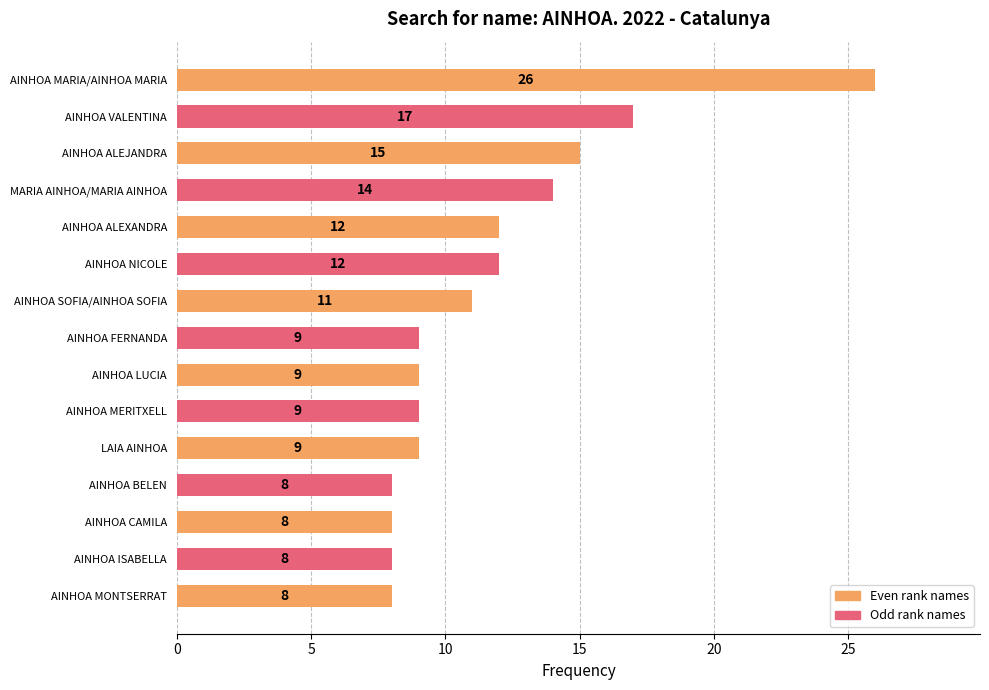

Reading top to bottom, list all the values displayed in this chart.

26	17	15	14	12	12	11	9	9	9	9	8	8	8	8